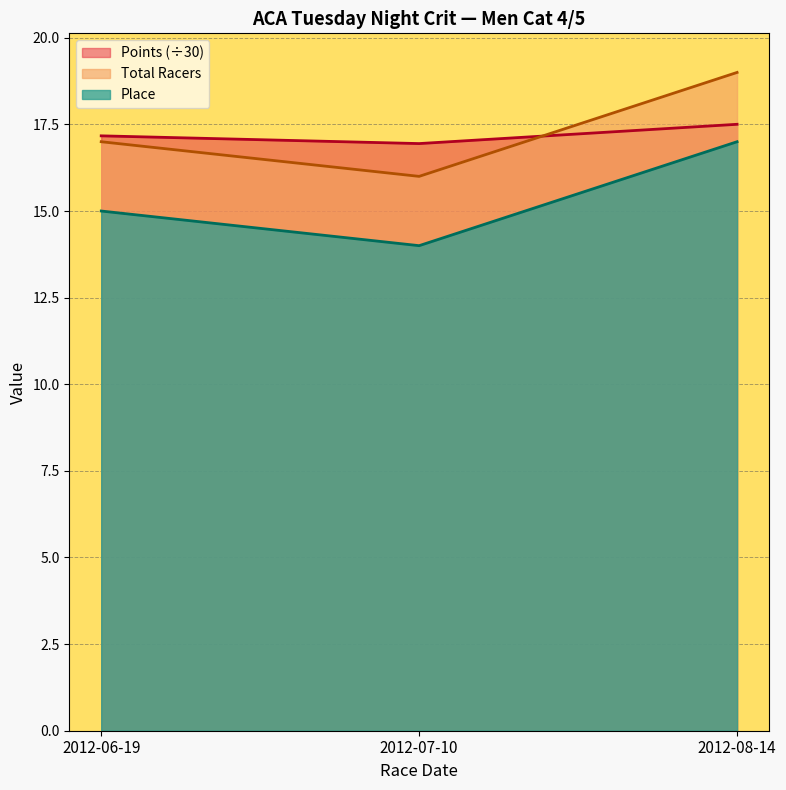

What is the difference between the highest and lowest values at 2012-07-10?

2.9